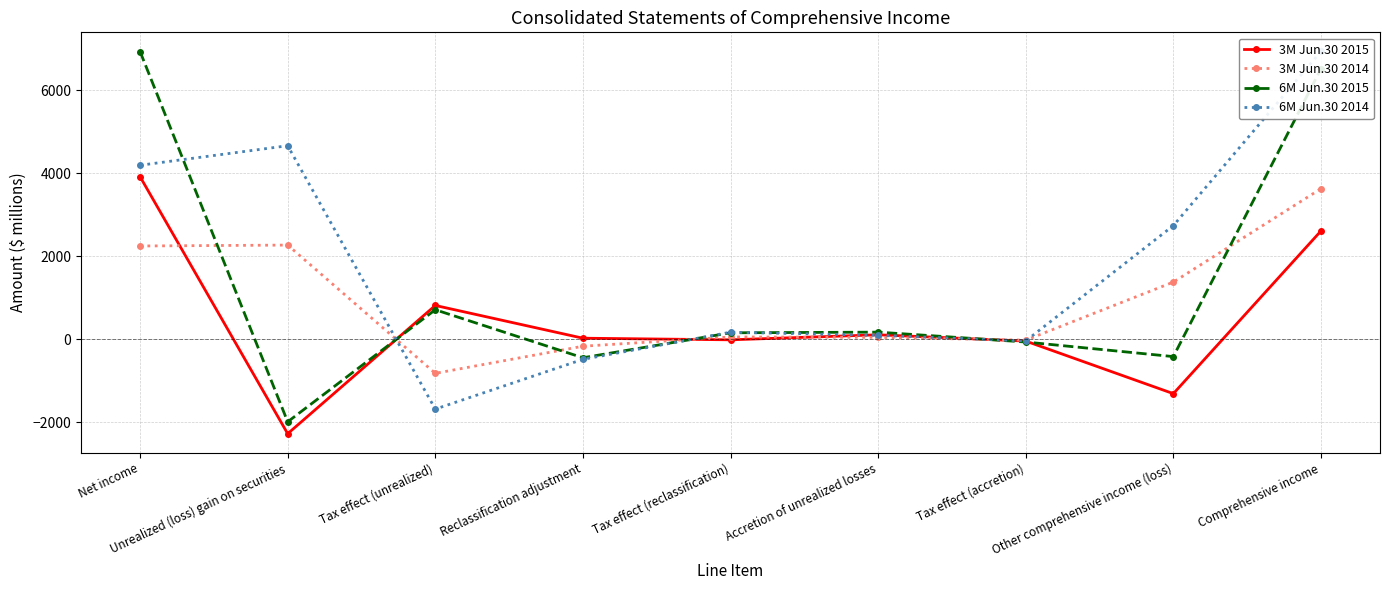

List the series in order of their peak value, highest first.

6M Jun.30 2014, 6M Jun.30 2015, 3M Jun.30 2015, 3M Jun.30 2014